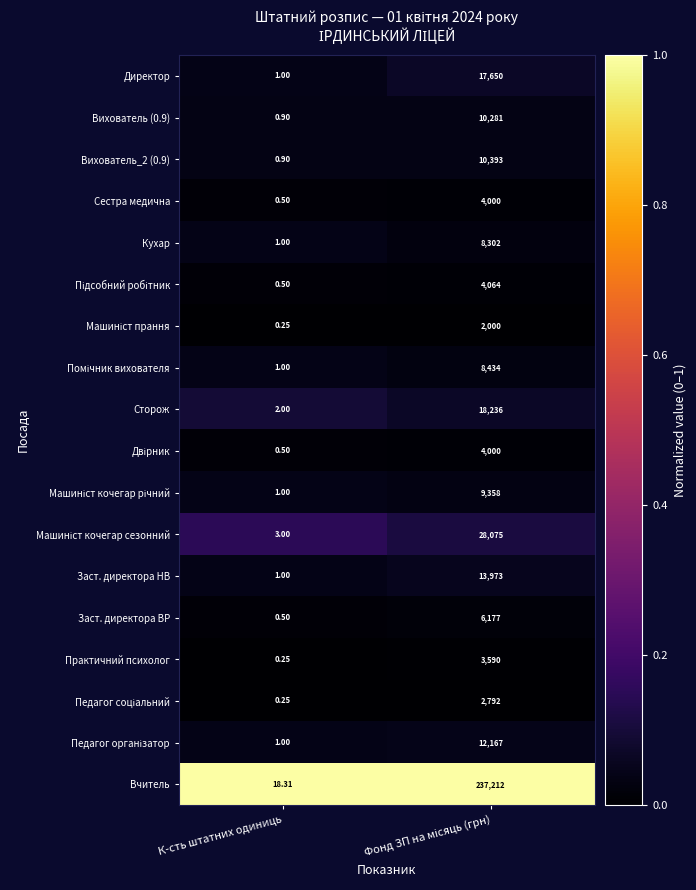

How many data points does each series have?

2